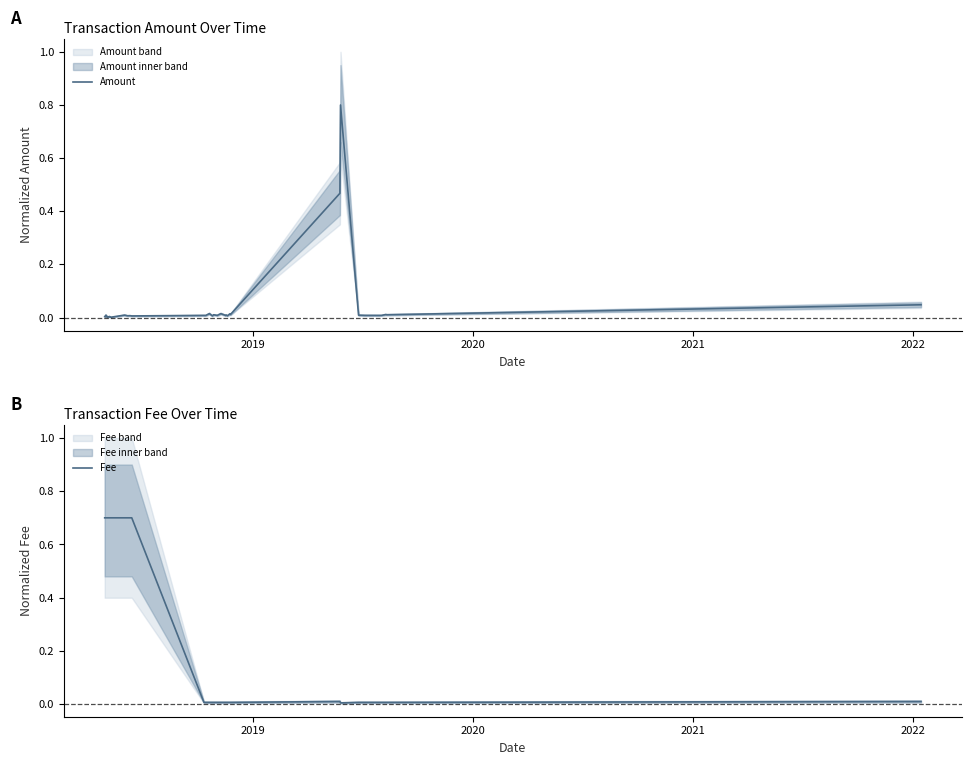

What is the maximum value for Amount?

0.8